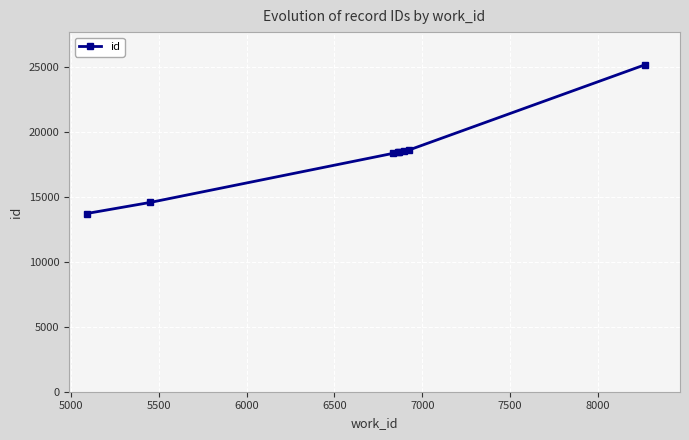

What is the value of the 7th point from the left?

18608